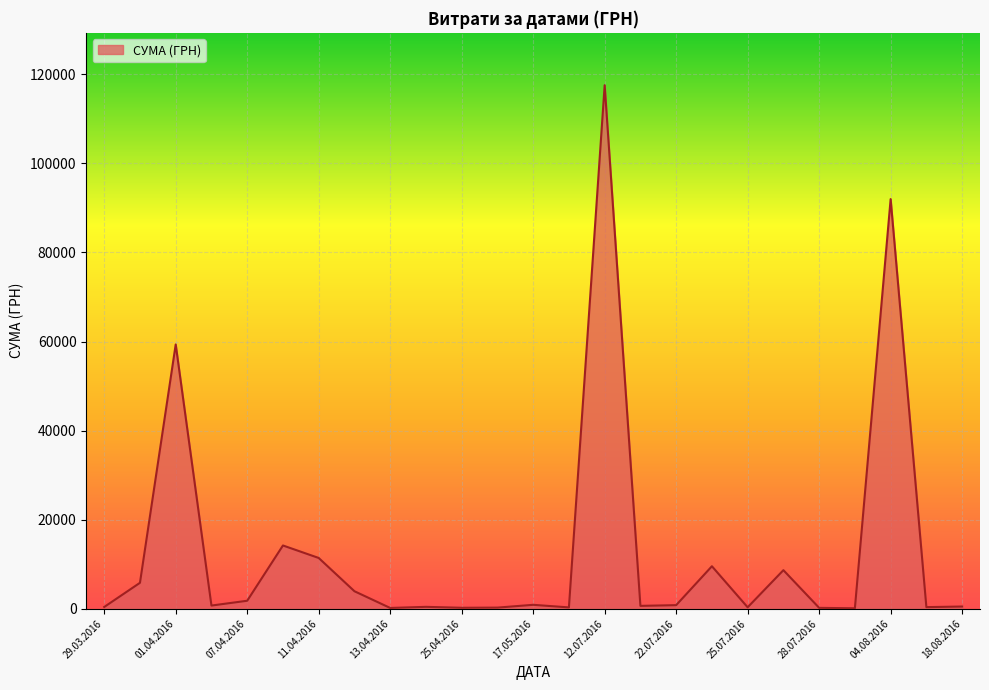

What is the maximum value shown in the chart?

117568.8